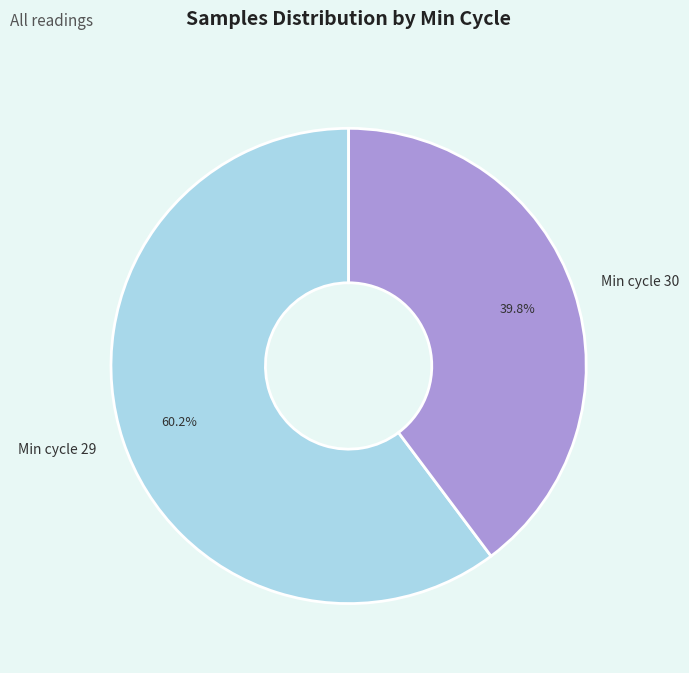

Does Min cycle 29 account for over 50% of the chart?

Yes